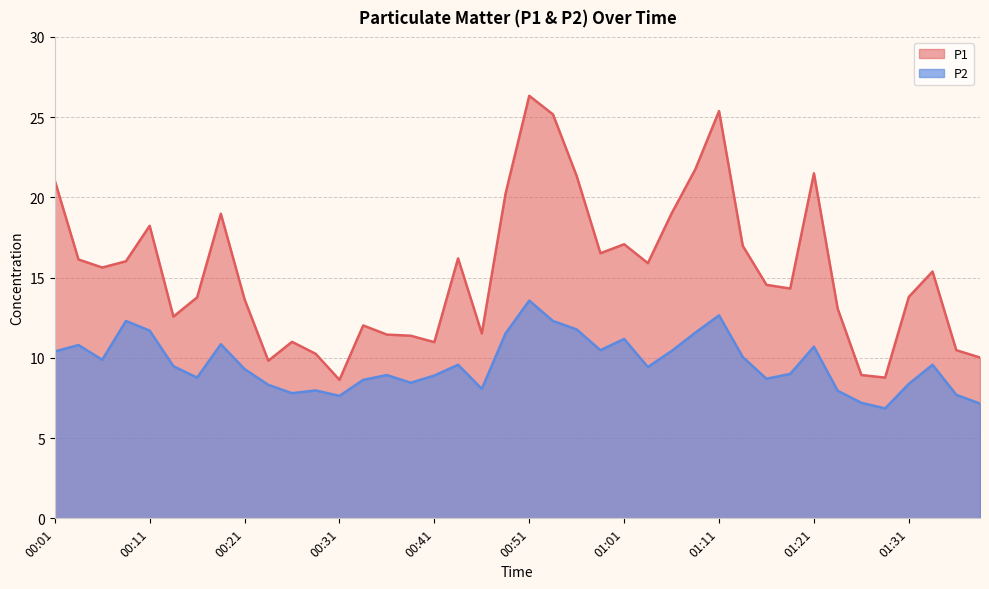

Rank the series by their maximum value, from highest to lowest.

P1, P2